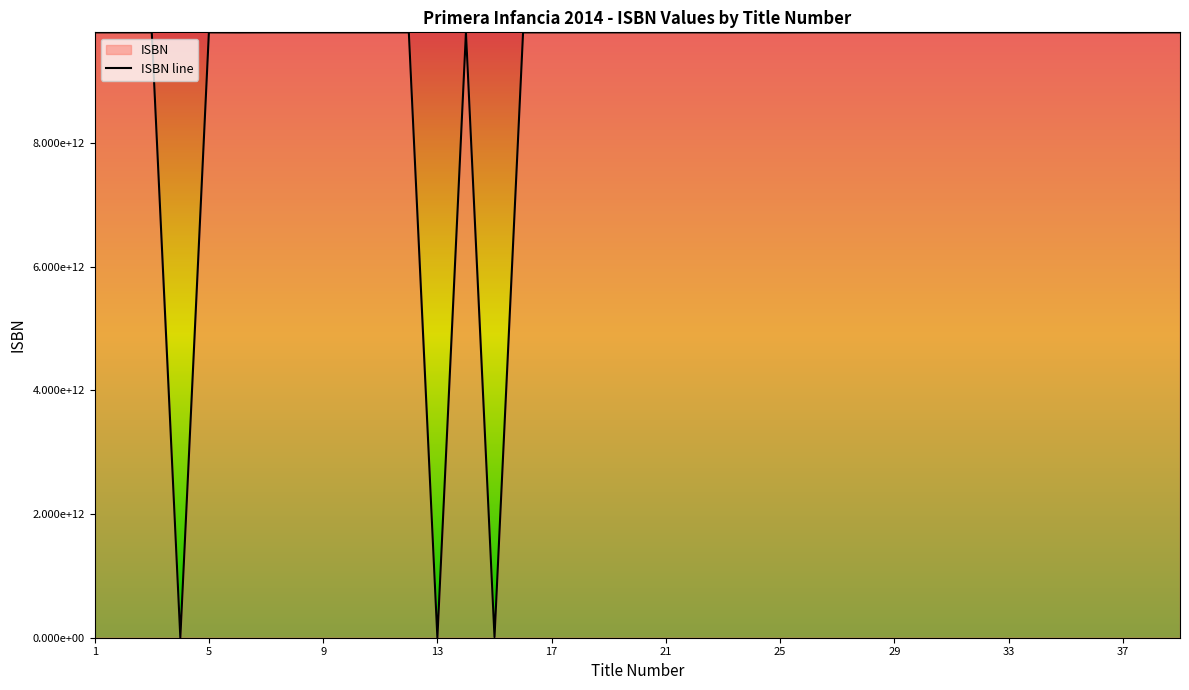

How many points are higher than both their immediate neighbors (excluding endpoints)?

14